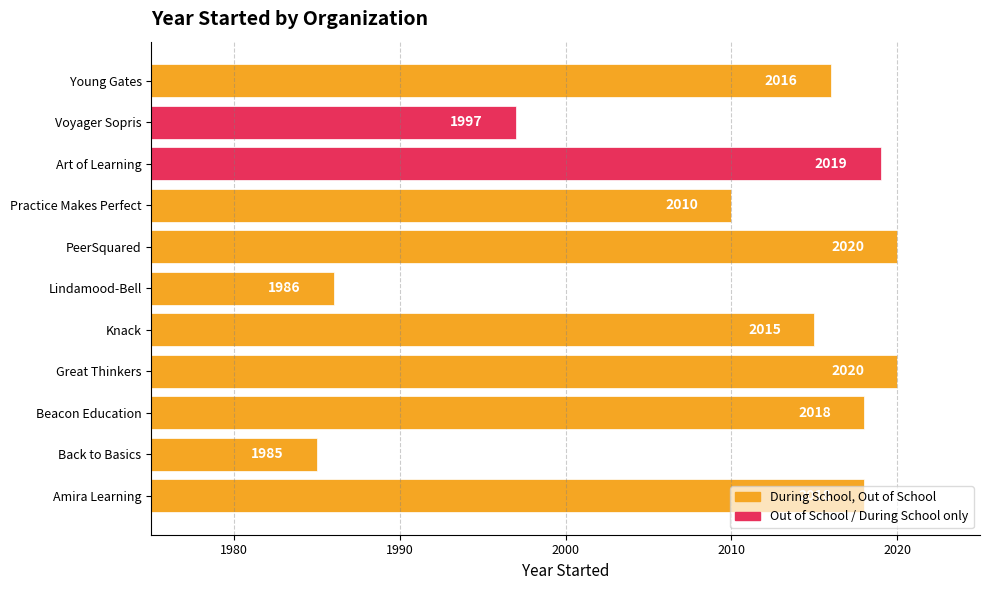

True or false: the data shows 1074 at Knack.

False